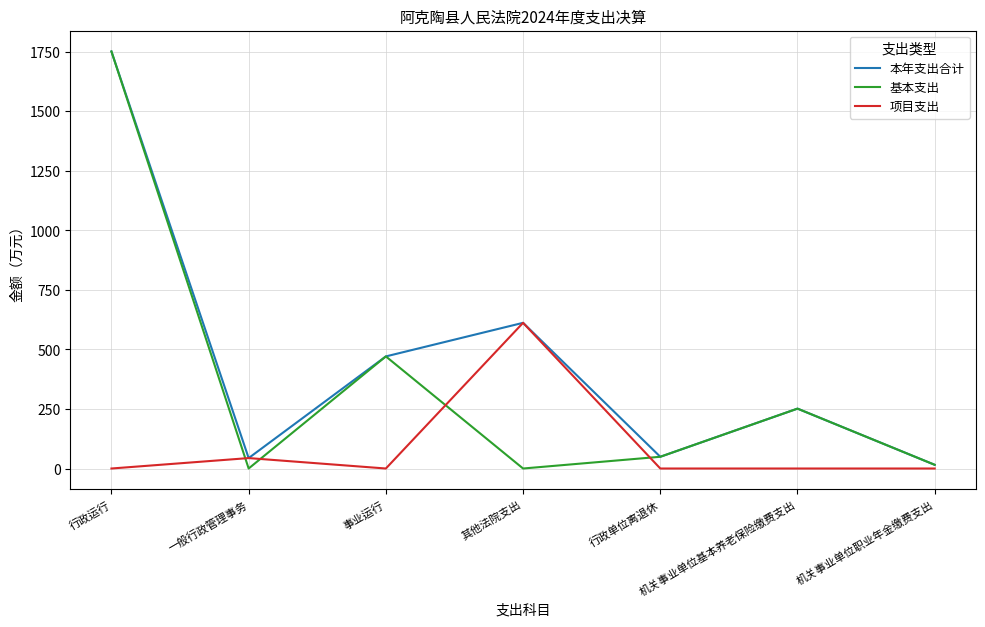

True or false: 基本支出 has more than 0 points higher than both neighbors.

True